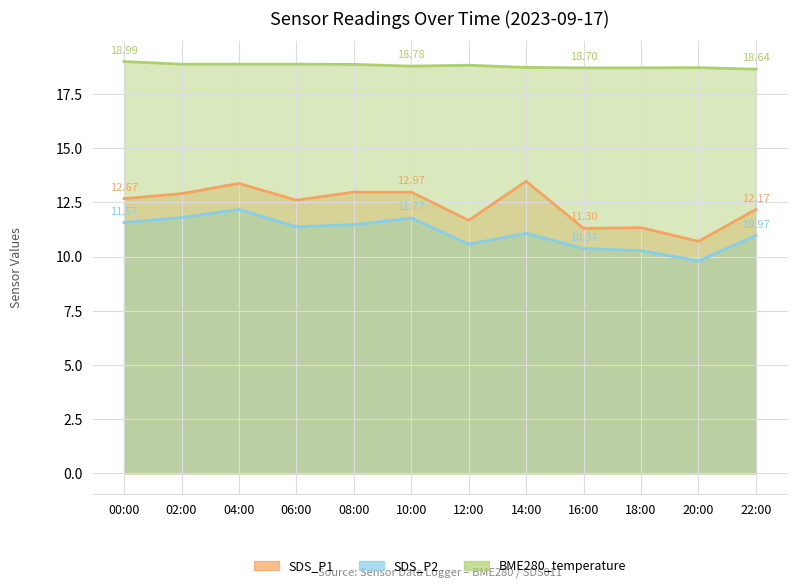

At 10:00, list the series in order from largest to smallest.

BME280_temperature, SDS_P1, SDS_P2